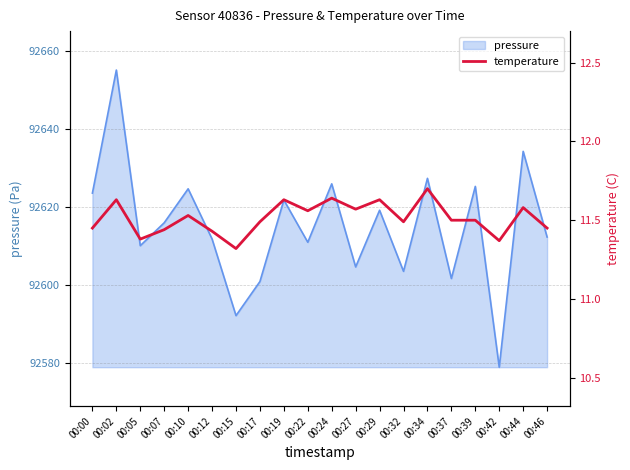

The pressure series shows 92624.7 at 00:10. True or false?

True